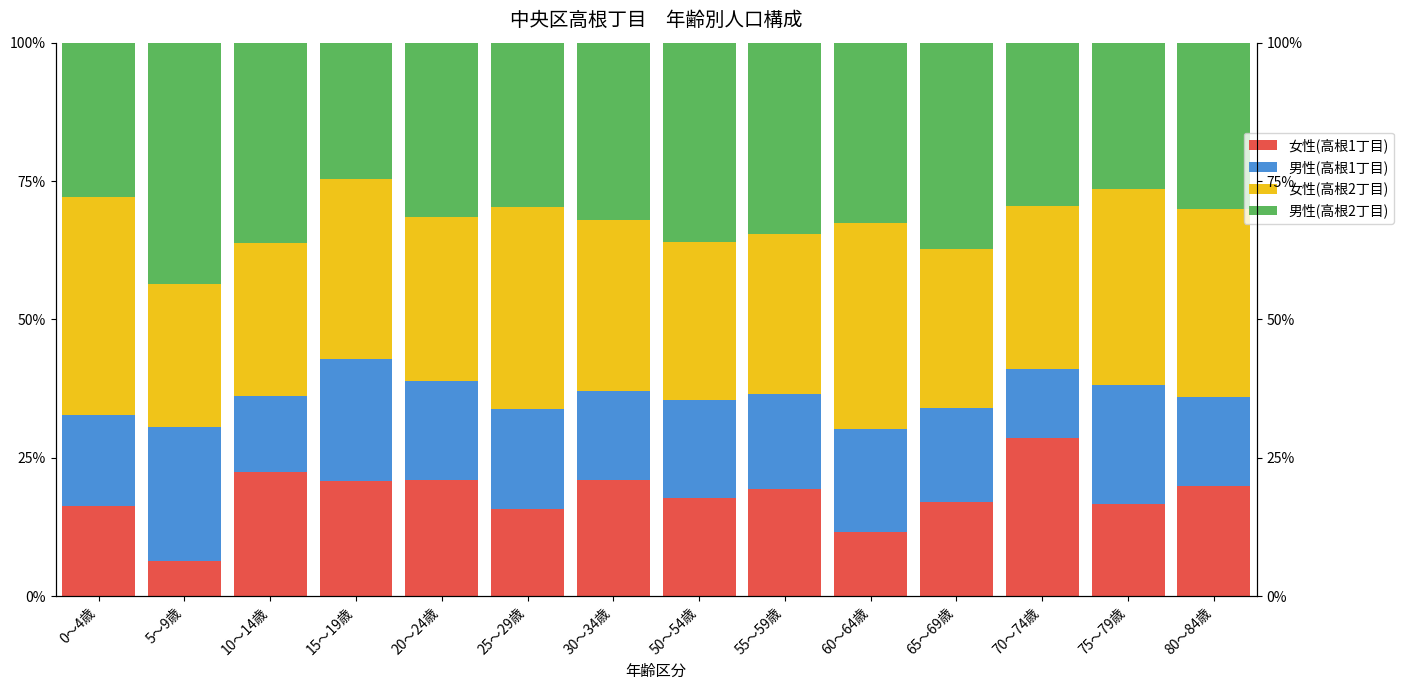

At how many categories does at least one series exceed 14?

14